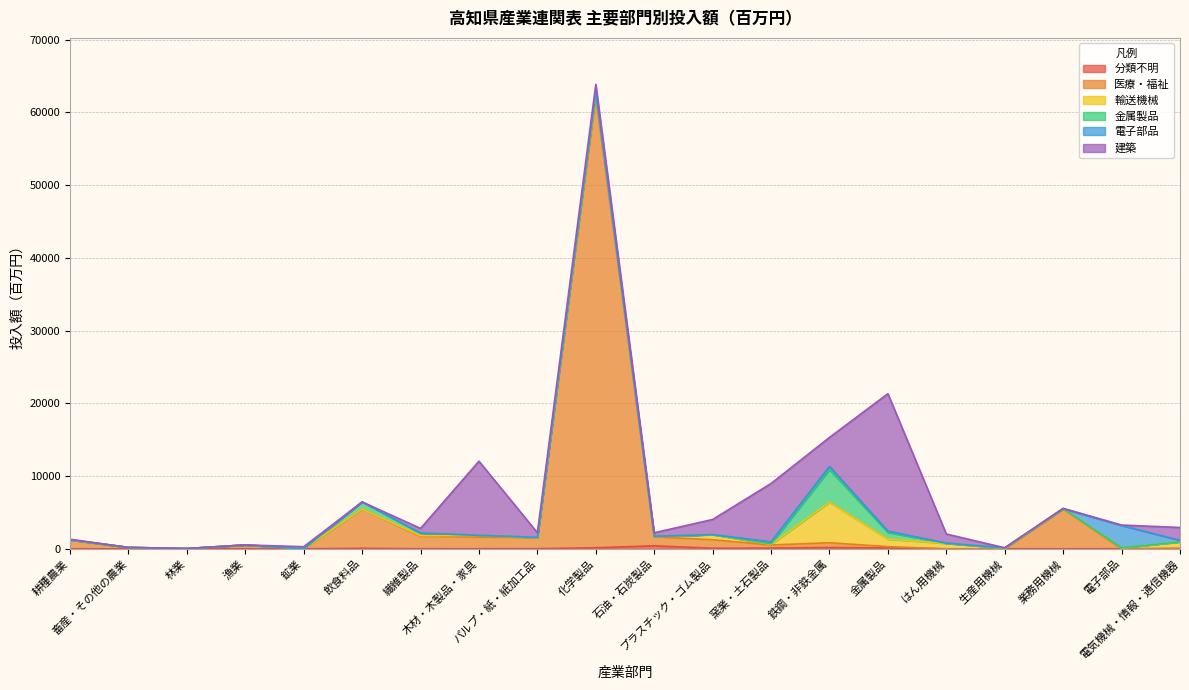

Reading right to left, what are all the values shown in this chart?

分類不明: 電気機械・情報・通信機器=25	電子部品=0	業務用機械=0	生産用機械=0	はん用機械=0	金属製品=124	鉄鋼・非鉄金属=185	窯業・土石製品=103	プラスチック・ゴム製品=81	石油・石炭製品=414	化学製品=152	パルプ・紙・紙加工品=19	木材・木製品・家具=5	繊維製品=9	飲食料品=66	鉱業=1	漁業=0	林業=0	畜産・その他の農業=0	耕種農業=0
医療・福祉: 電気機械・情報・通信機器=51	電子部品=2	業務用機械=5453	生産用機械=0	はん用機械=0	金属製品=173	鉄鋼・非鉄金属=650	窯業・土石製品=424	プラスチック・ゴム製品=1166	石油・石炭製品=1230	化学製品=61963	パルプ・紙・紙加工品=1505	木材・木製品・家具=1607	繊維製品=1696	飲食料品=5408	鉱業=6	漁業=533	林業=38	畜産・その他の農業=193	耕種農業=1237
輸送機械: 電気機械・情報・通信機器=881	電子部品=124	業務用機械=61	生産用機械=90	はん用機械=750	金属製品=1034	鉄鋼・非鉄金属=5575	窯業・土石製品=92	プラスチック・ゴム製品=695	石油・石炭製品=35	化学製品=529	パルプ・紙・紙加工品=4	木材・木製品・家具=234	繊維製品=99	飲食料品=0	鉱業=1	漁業=0	林業=0	畜産・その他の農業=0	耕種農業=0
金属製品: 電気機械・情報・通信機器=4	電子部品=14	業務用機械=0	生産用機械=2	はん用機械=18	金属製品=923	鉄鋼・非鉄金属=4486	窯業・土石製品=59	プラスチック・ゴム製品=18	石油・石炭製品=33	化学製品=196	パルプ・紙・紙加工品=45	木材・木製品・家具=9	繊維製品=363	飲食料品=974	鉱業=2	漁業=0	林業=0	畜産・その他の農業=0	耕種農業=0
電子部品: 電気機械・情報・通信機器=202	電子部品=3066	業務用機械=2	生産用機械=40	はん用機械=22	金属製品=174	鉄鋼・非鉄金属=437	窯業・土石製品=282	プラスチック・ゴム製品=0	石油・石炭製品=0	化学製品=0	パルプ・紙・紙加工品=0	木材・木製品・家具=0	繊維製品=0	飲食料品=0	鉱業=3	漁業=0	林業=0	畜産・その他の農業=0	耕種農業=0
建築: 電気機械・情報・通信機器=1769	電子部品=63	業務用機械=52	生産用機械=8	はん用機械=1247	金属製品=18901	鉄鋼・非鉄金属=3980	窯業・土石製品=8024	プラスチック・ゴム製品=2077	石油・石炭製品=494	化学製品=1011	パルプ・紙・紙加工品=642	木材・木製品・家具=10190	繊維製品=643	飲食料品=0	鉱業=278	漁業=0	林業=4	畜産・その他の農業=0	耕種農業=79